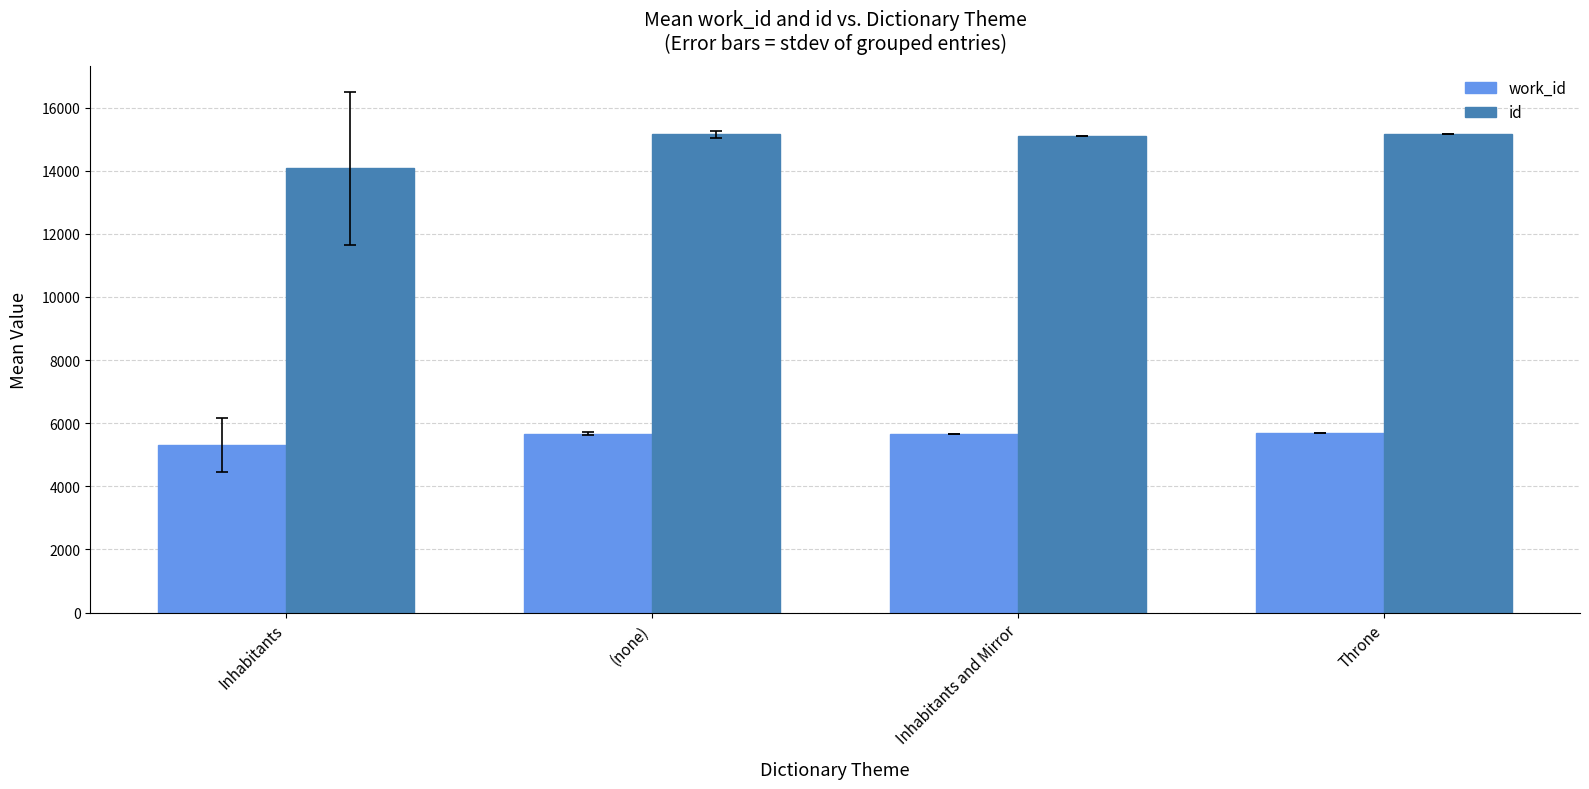

What is the sum of the id values at Inhabitants and Mirror and Inhabitants?

29179.2